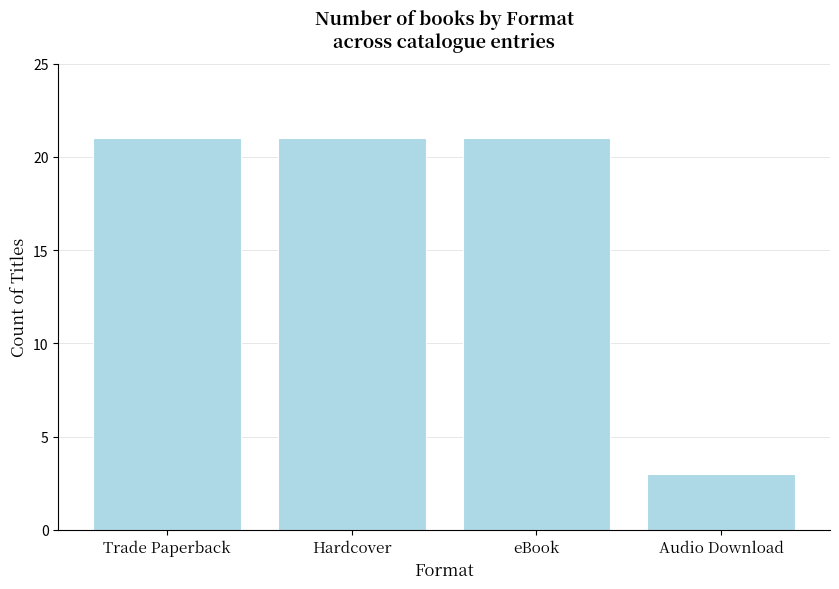

What is the minimum value shown in the chart?

3